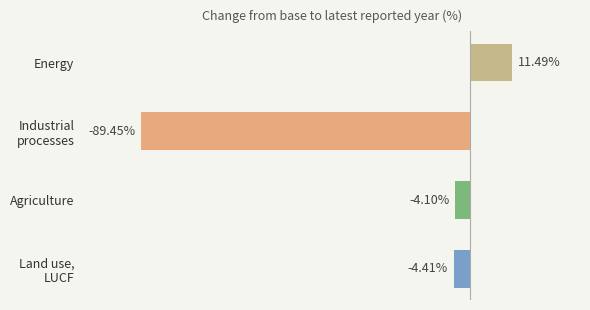

Which has a higher value, Energy or Agriculture?

Energy